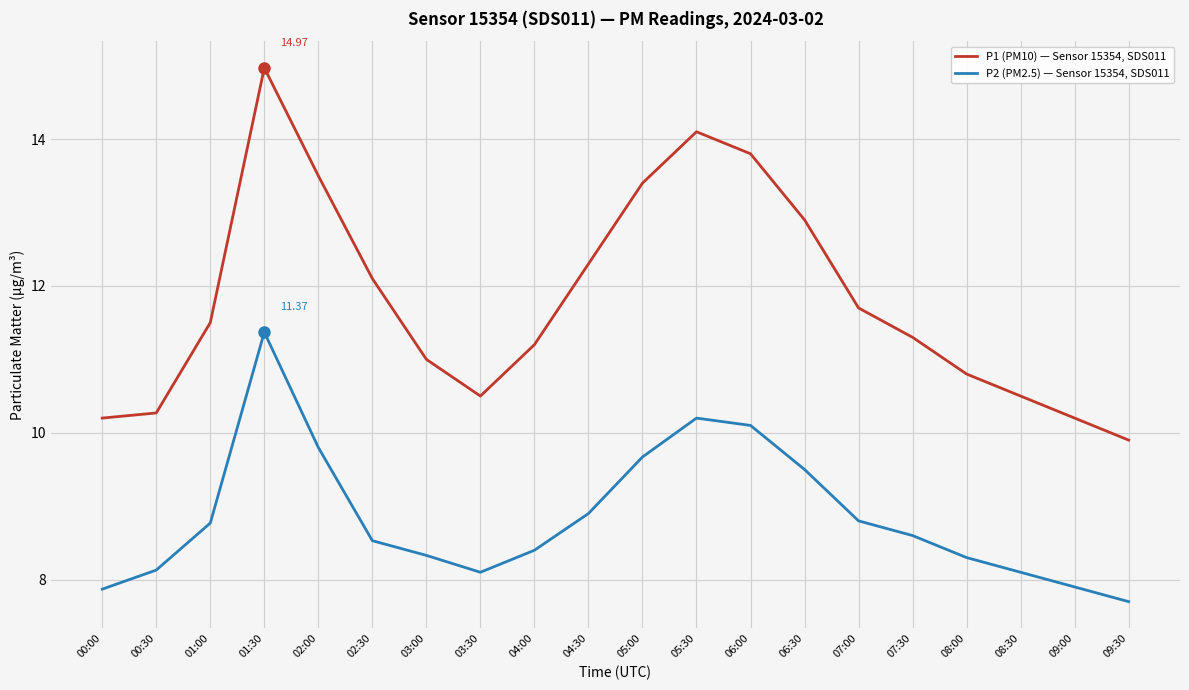

True or false: P1 (PM10) — Sensor 15354, SDS011 has more than 2 interior local peaks.

False